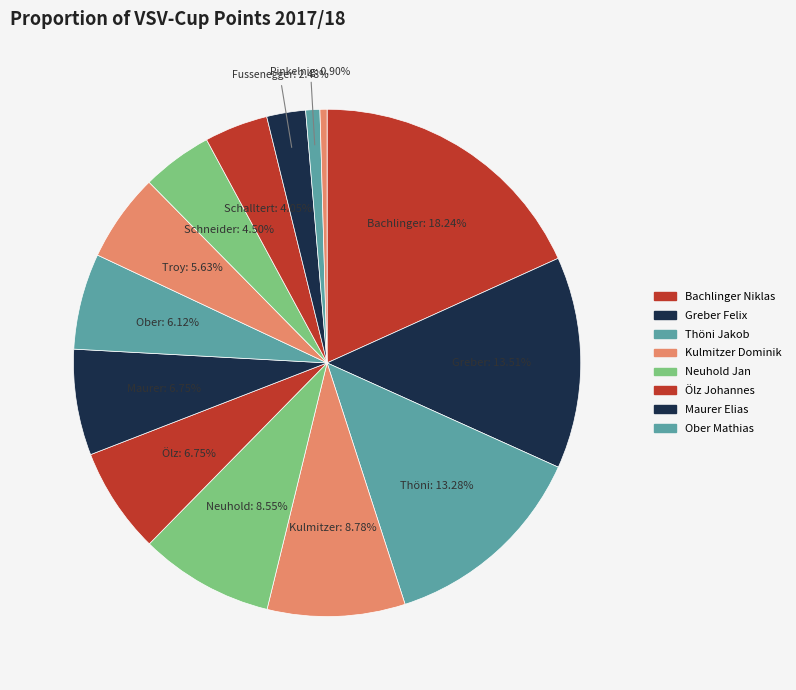

How many slices are in this pie chart?

14